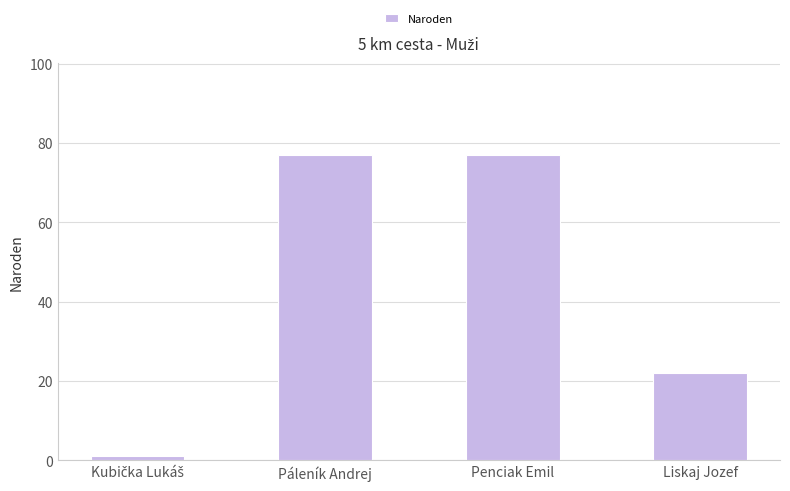

What is the change in value from Páleník Andrej to Liskaj Jozef?

-55